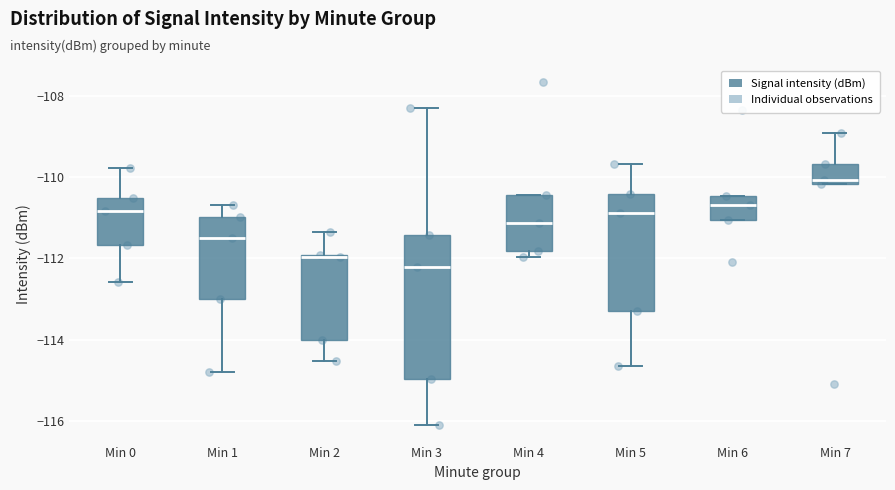

Comparing the boxes themselves (not the whiskers), which one is the tallest?

Min 3